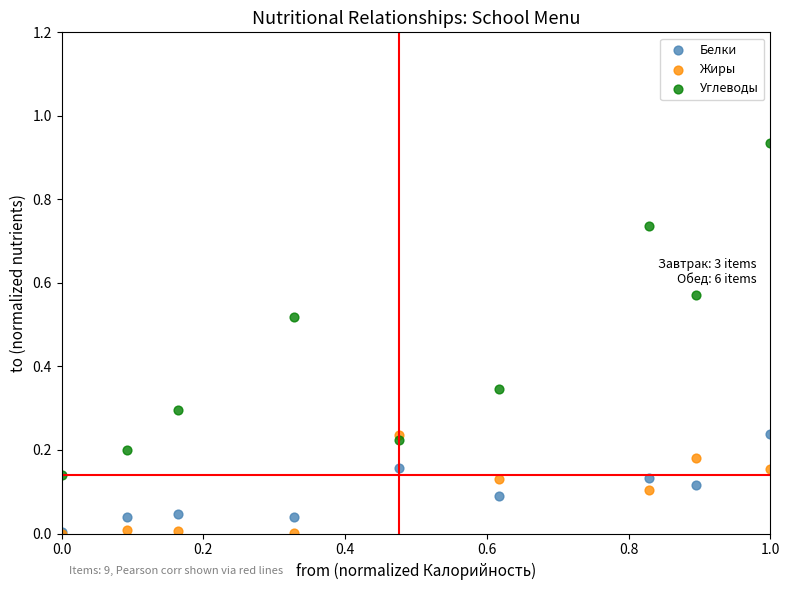

Which series has the largest Y range (max minus min)?

Углеводы